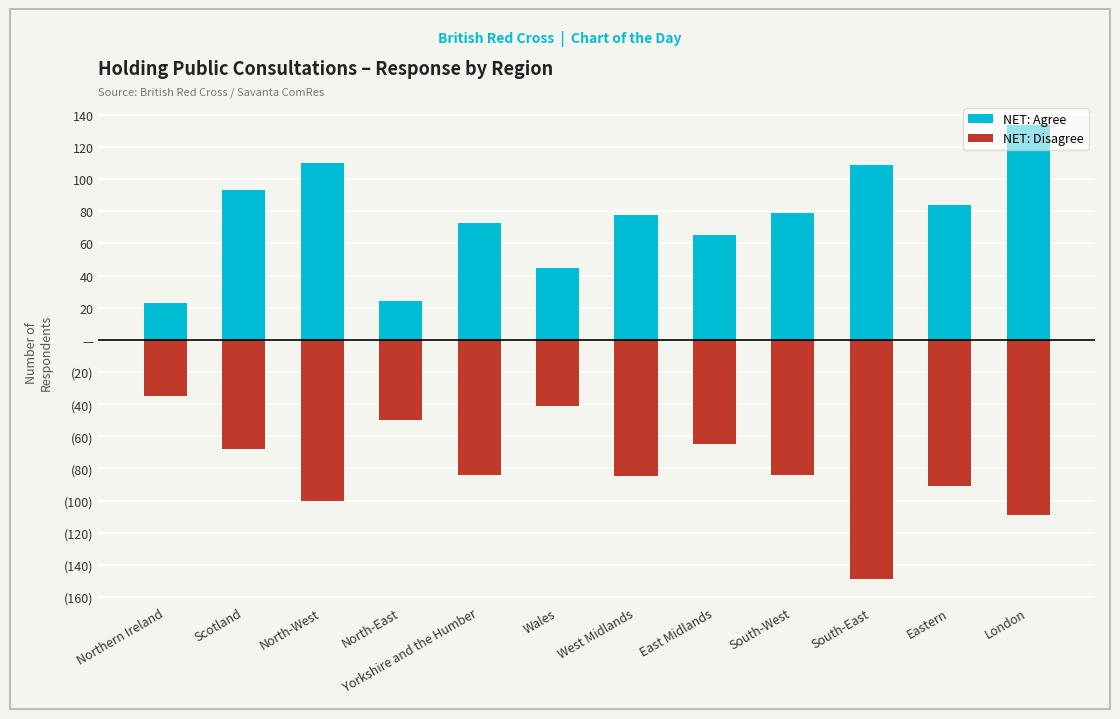

At which label does NET: Agree first exceed 79?

Scotland